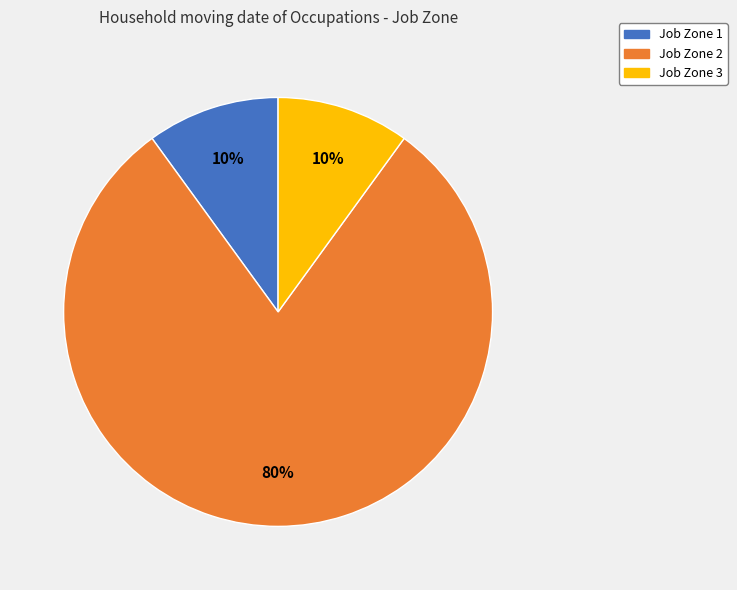

Is there any slice that represents more than half of the pie?

Yes